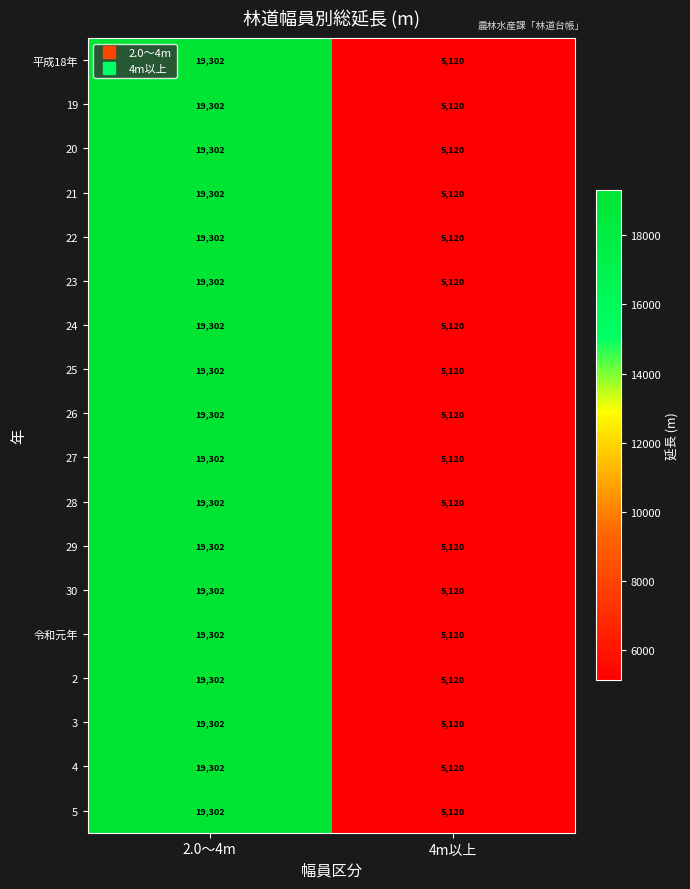

What is the approximate value of 23 at 4m以上, to the nearest 10?

5120